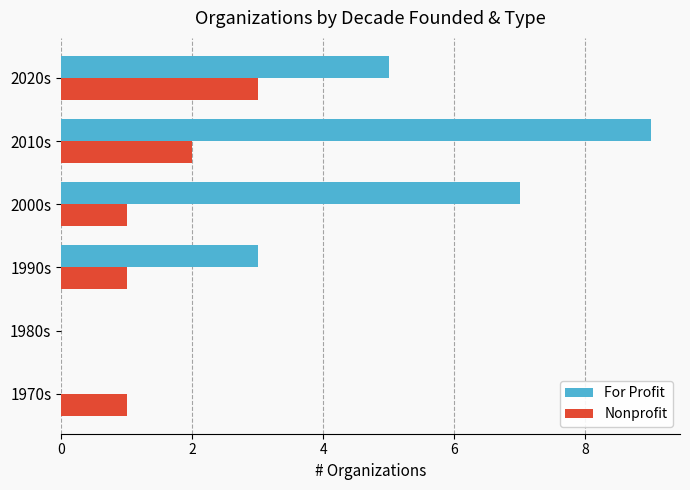

How many values in Nonprofit are above zero?

5